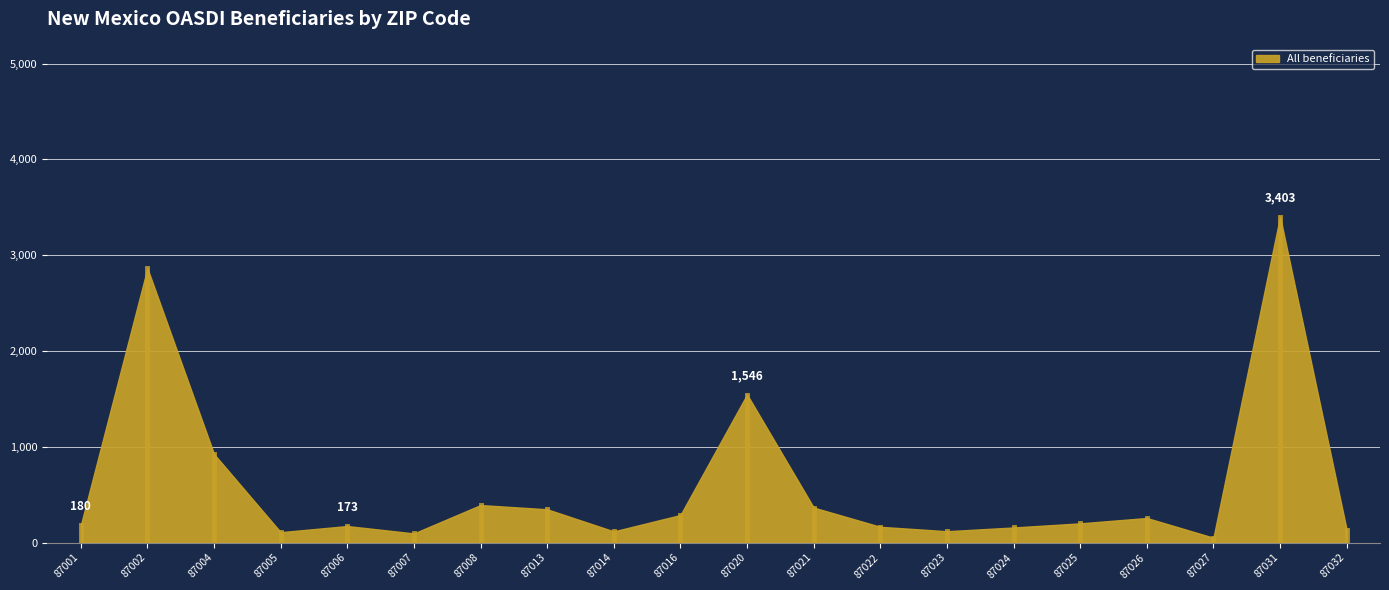

At which label is the value closest to 1727?

87020